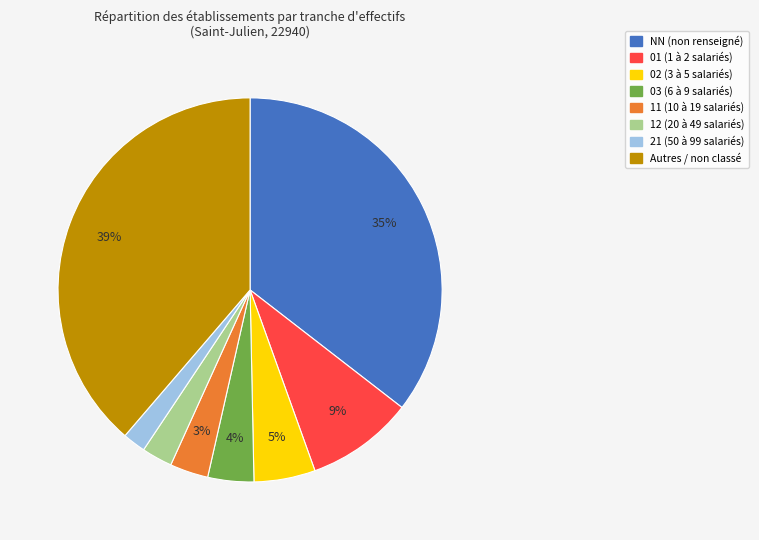

How many segments does this pie chart have?

8